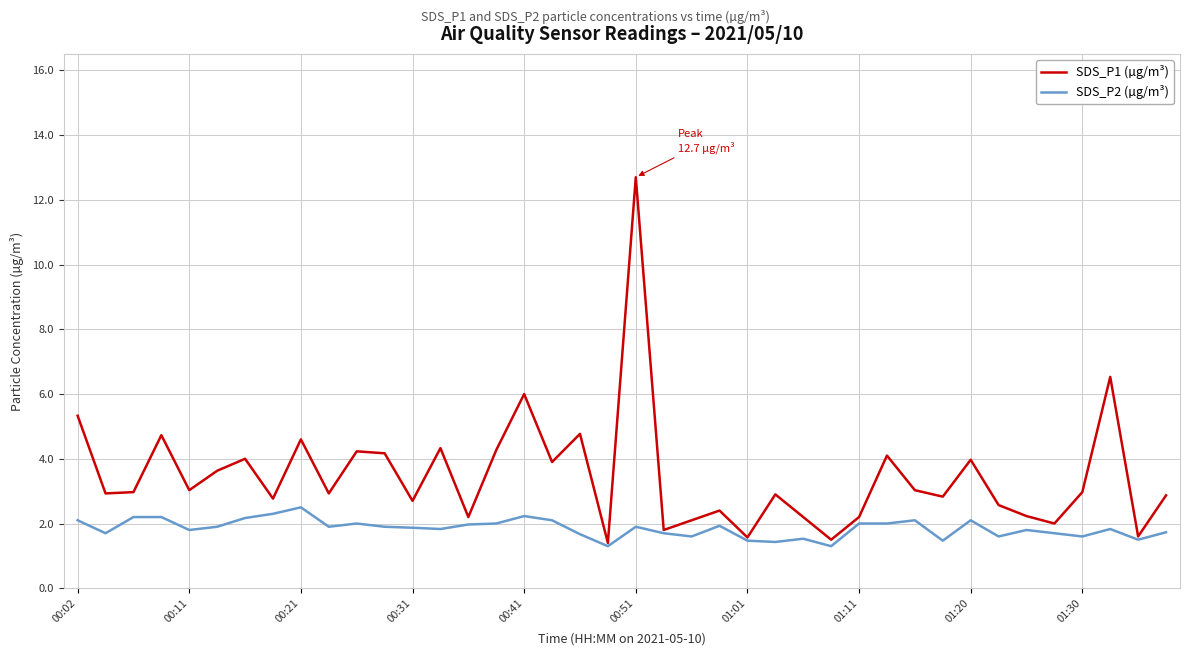

Which series has the largest range (max minus min)?

SDS_P1 (µg/m³)